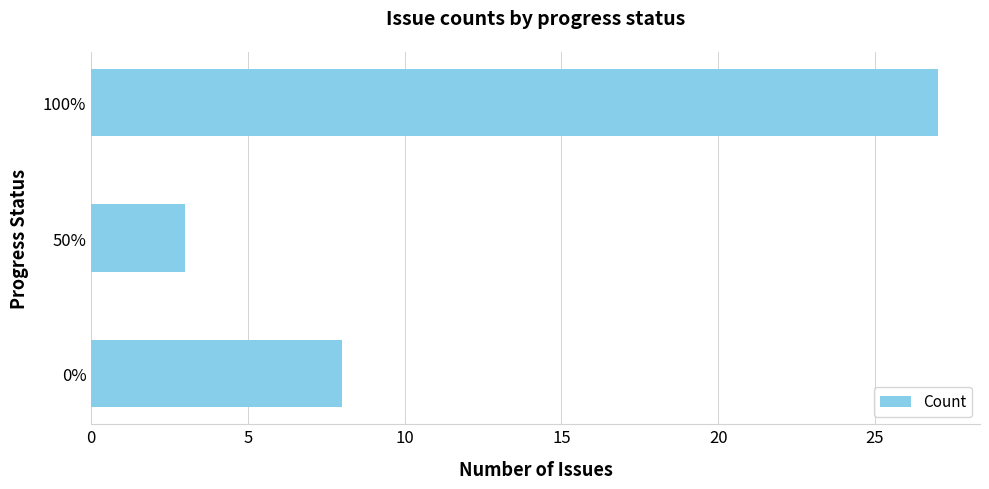

What is the sum of all values?

38